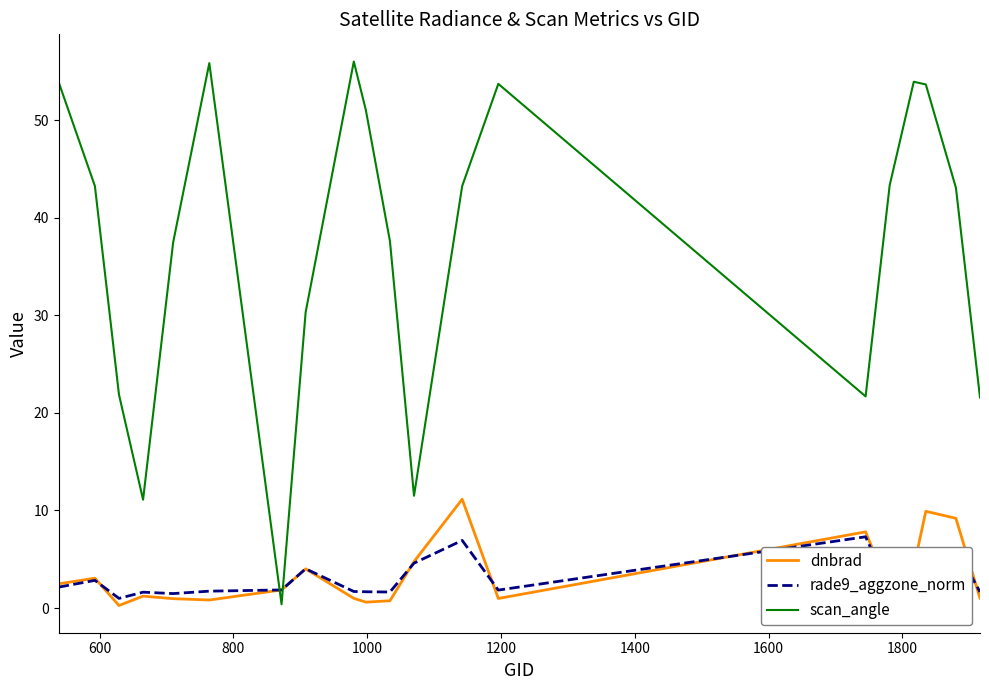

At how many categories does at least one series exceed 20?

17